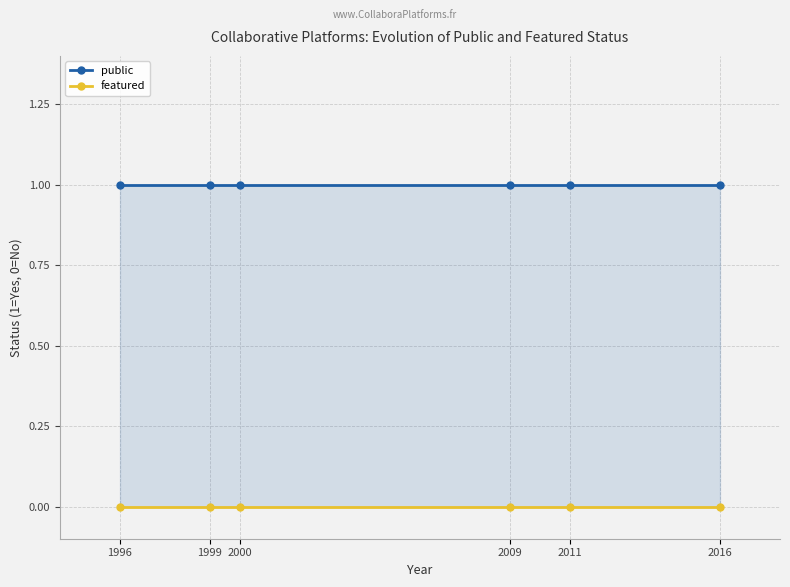

True or false: public has a value of 1 at 2009.

True